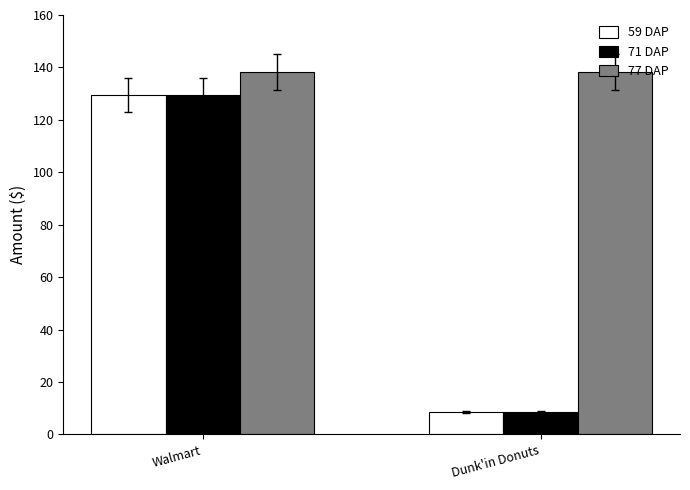

How many bars are there in each group?

3